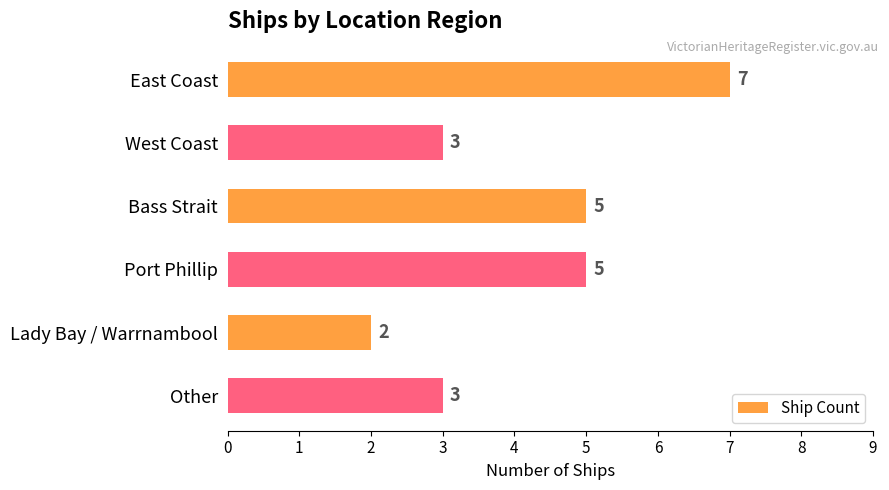

What is the sum of all values?

25